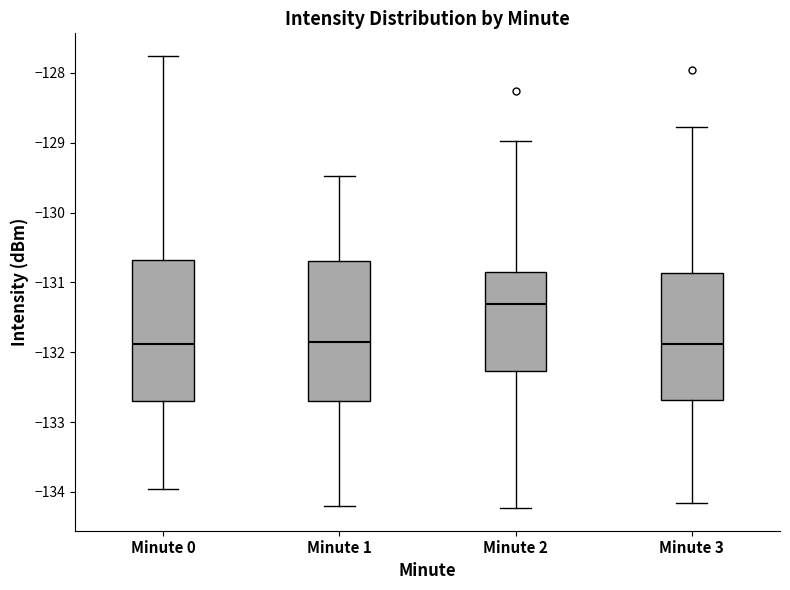

Which box has the highest median line?

Minute 2